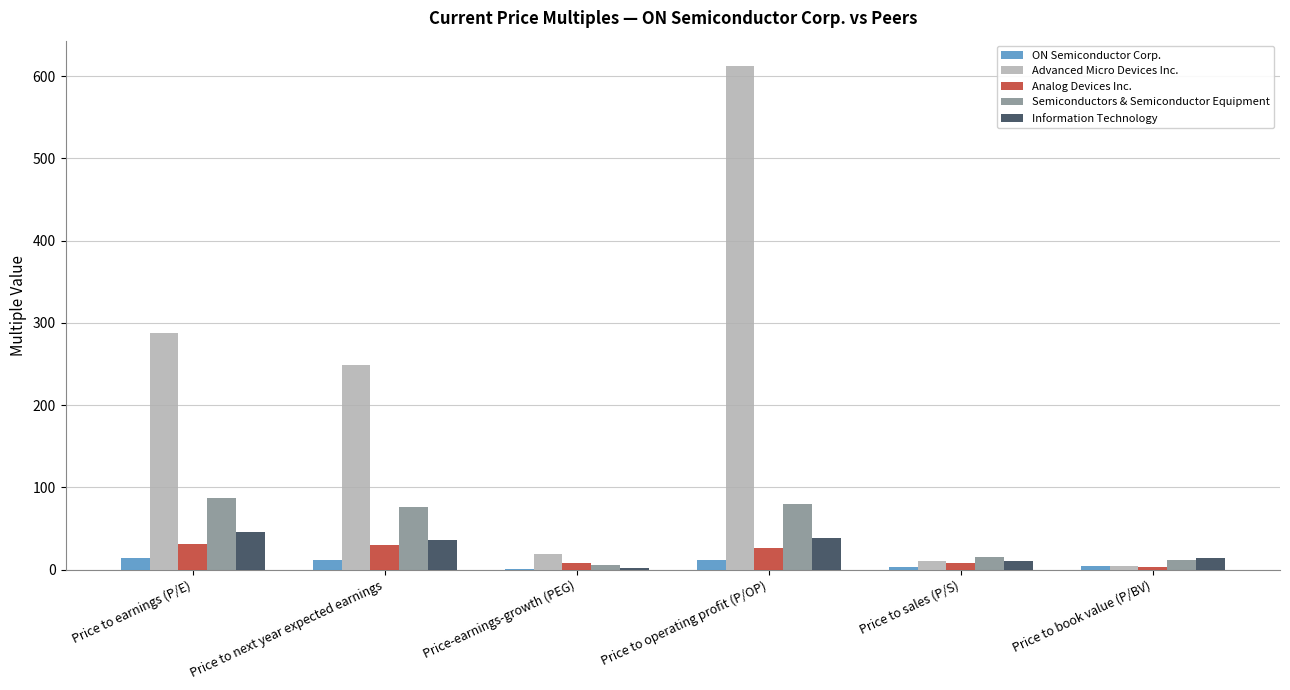

What is the sum of all Information Technology values?

145.7